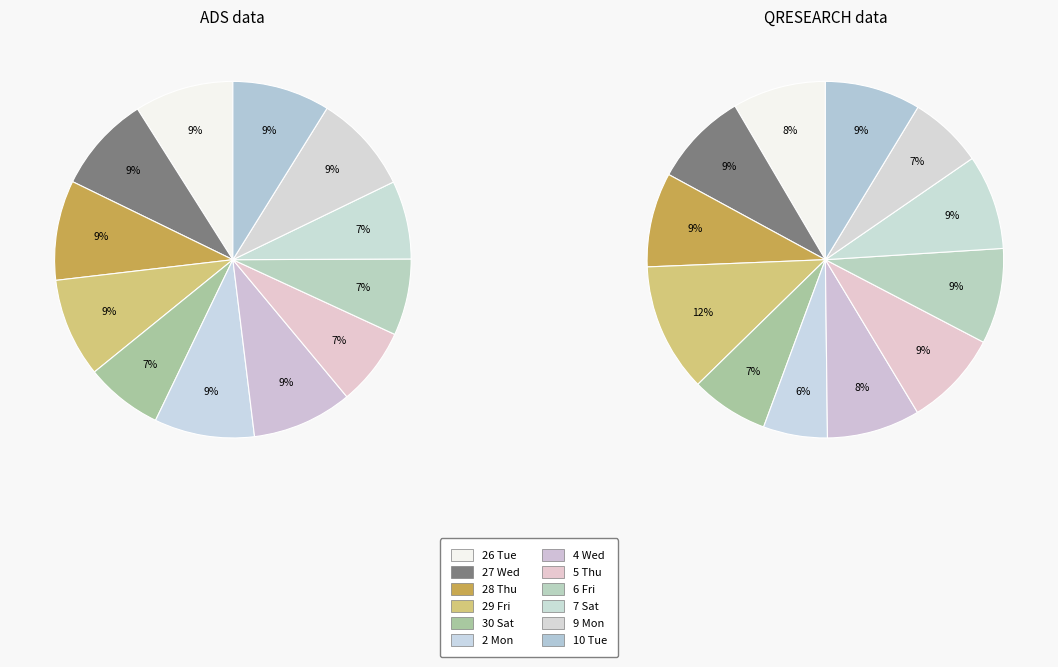

To the nearest percent, what portion does 9 Mon represent?

9%